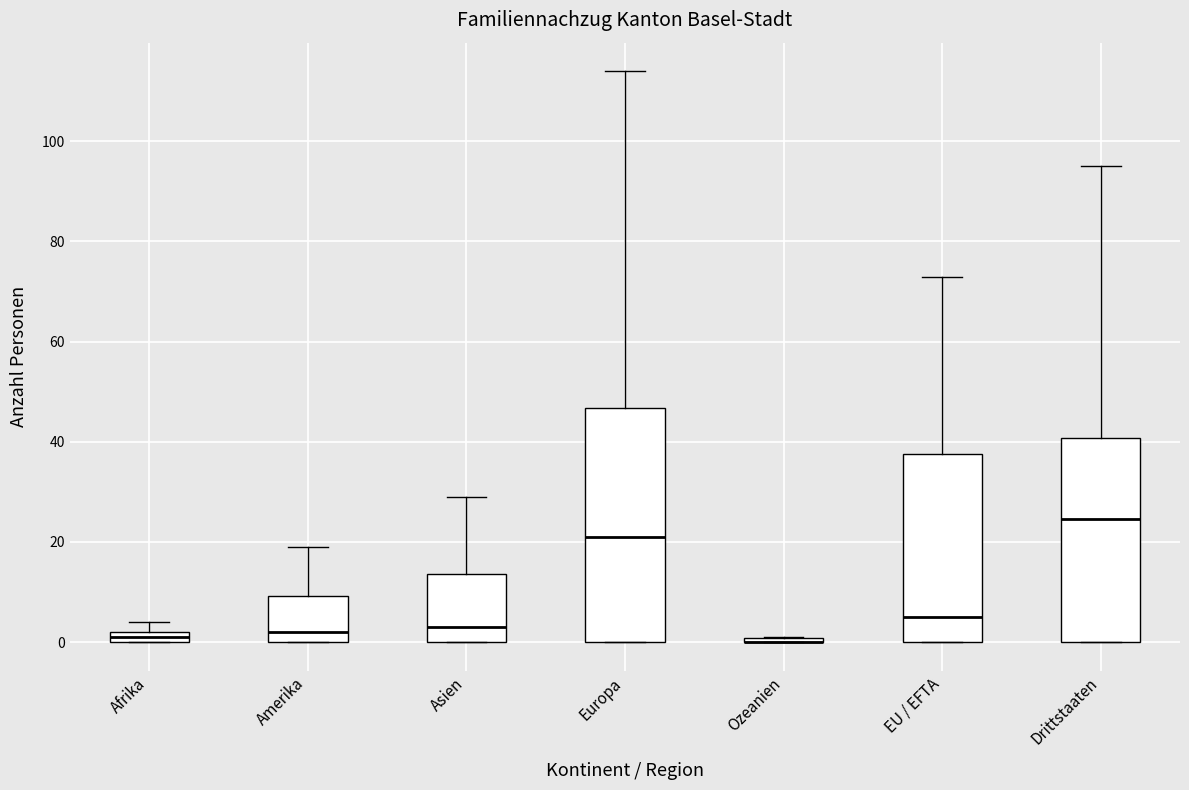

Where does the upper whisker of the box for Drittstaaten end on the y-axis? The values are not printed on the chart, so give them approximately, as read against the axis.

96